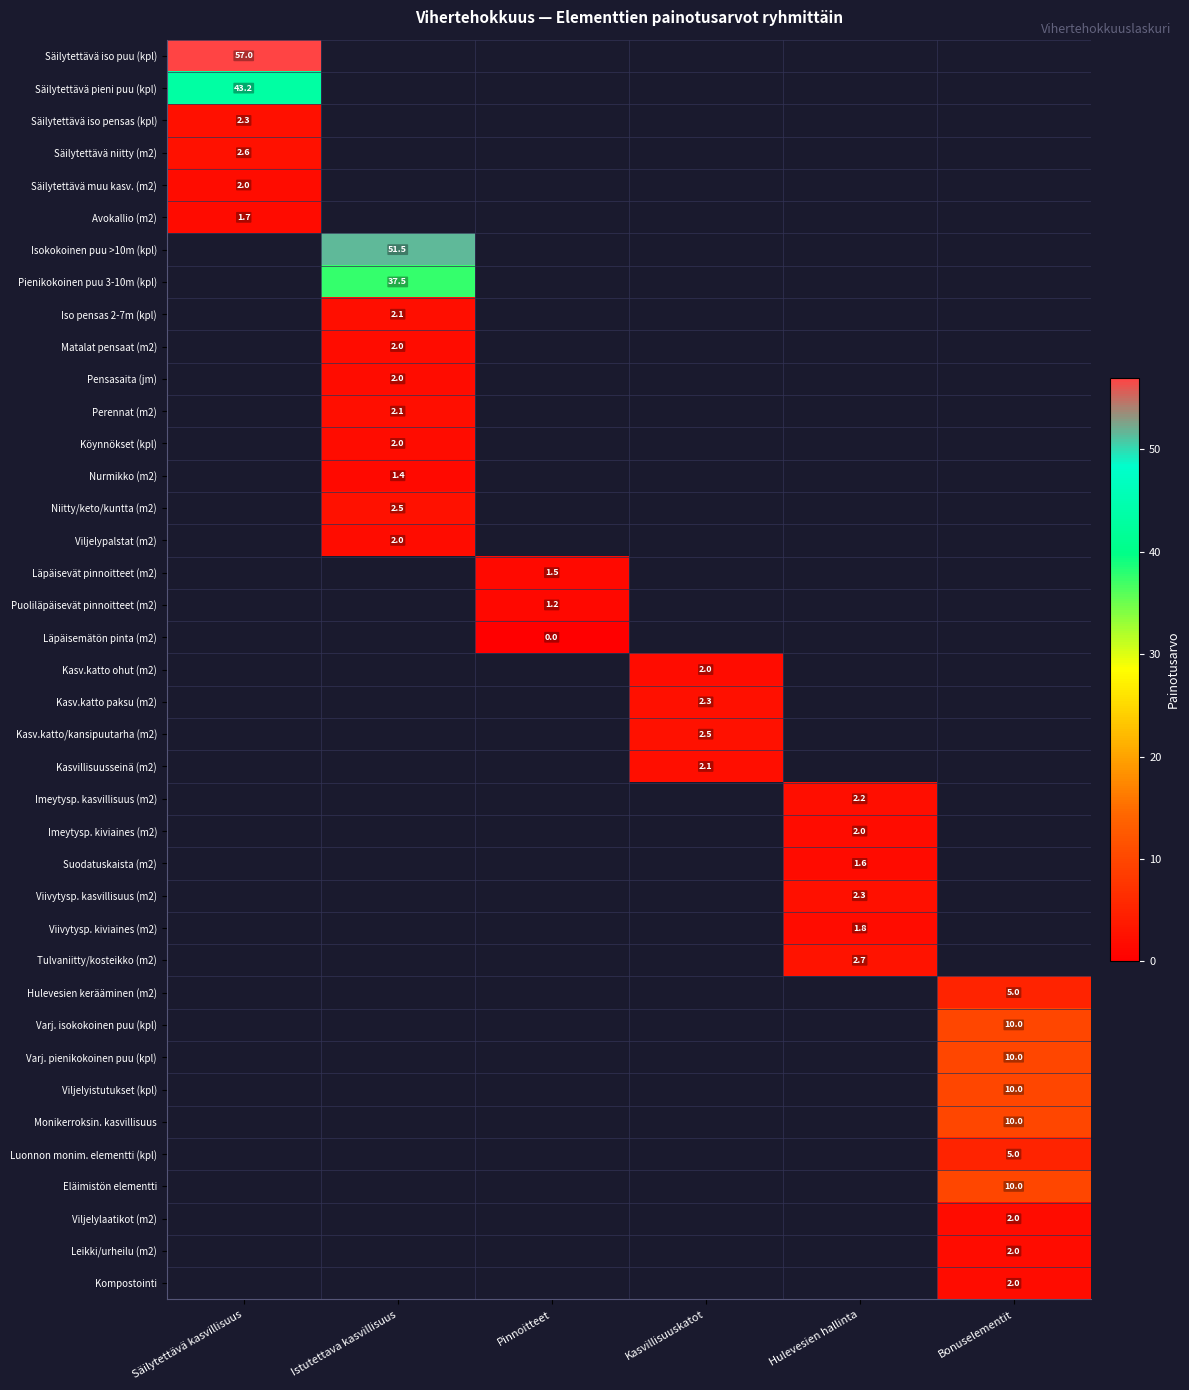

The value of Varj. isokokoinen puu (kpl) at Bonuselementit is 10.0. True or false?

True